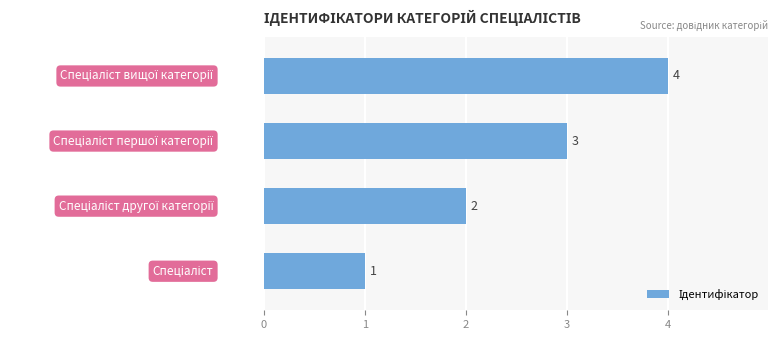

What is the greatest value displayed?

4